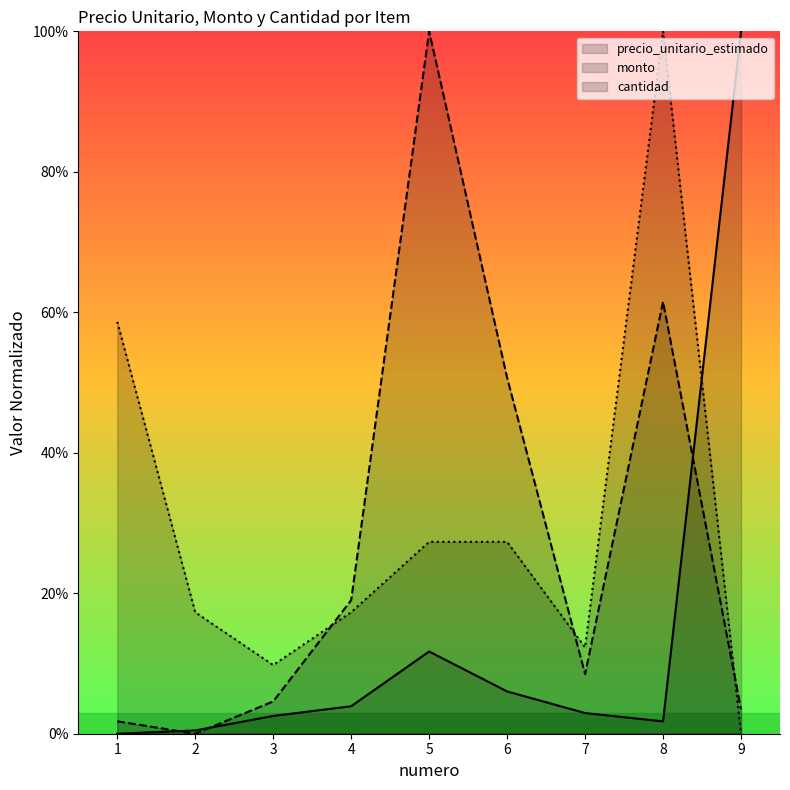

True or false: cantidad has more than 0 interior local peaks.

True